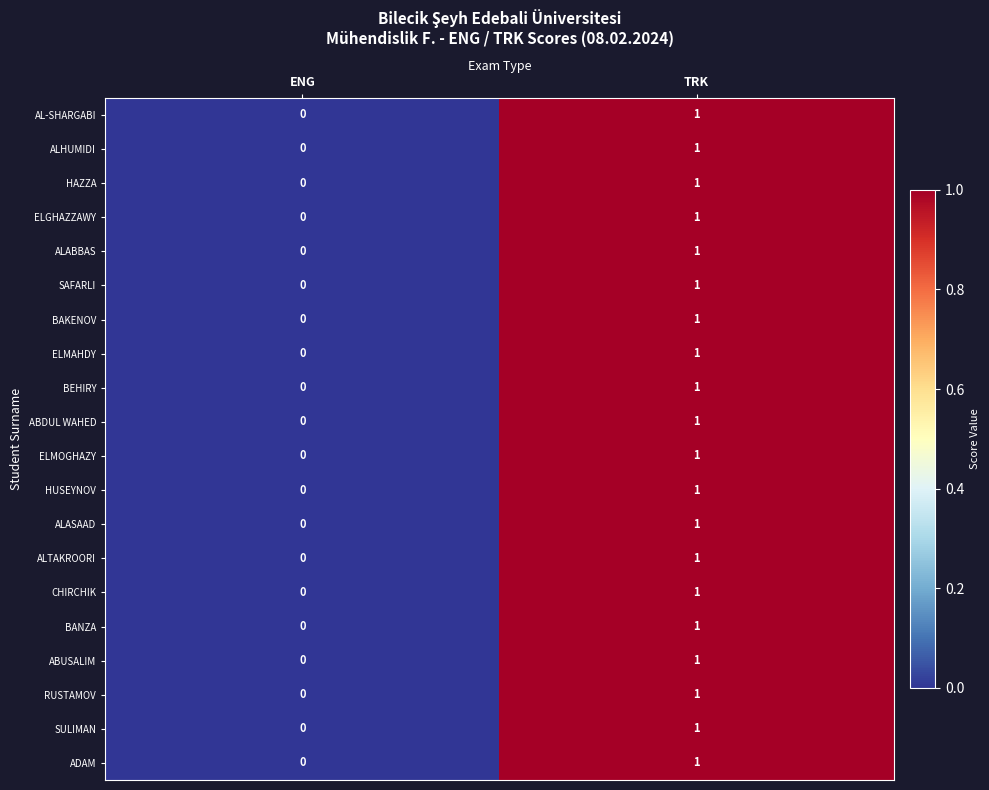

How many data points in BEHIRY are less than 1?

1